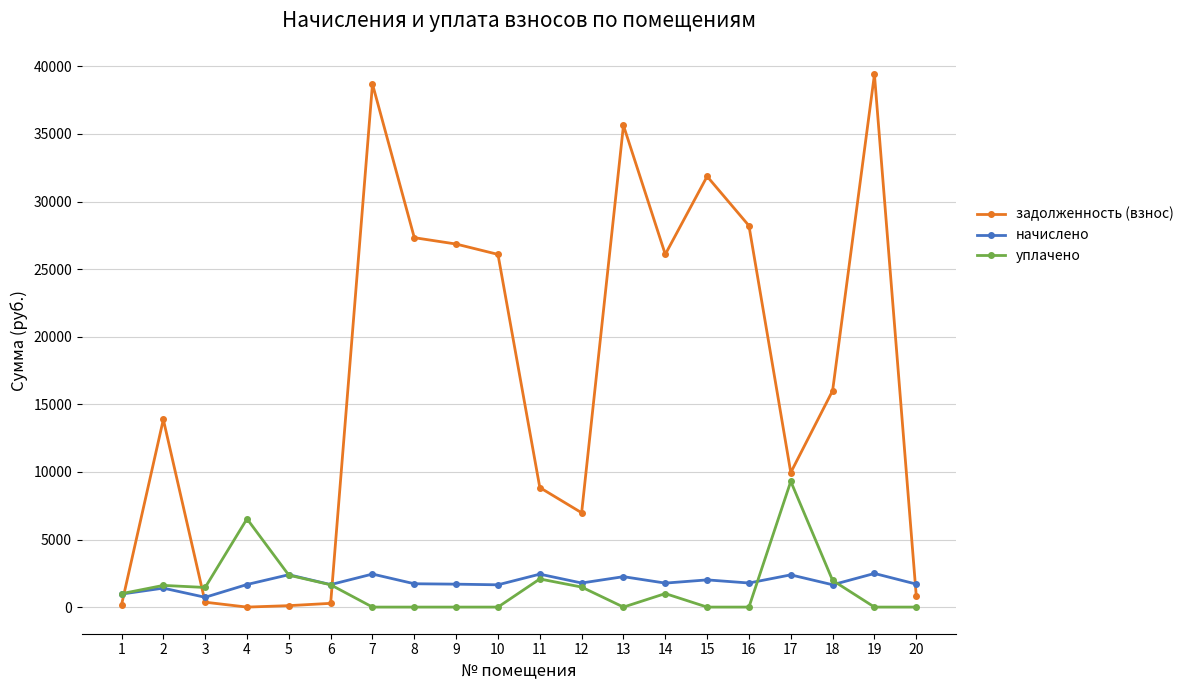

What are all the series names shown in the legend?

задолженность (взнос), начислено, уплачено